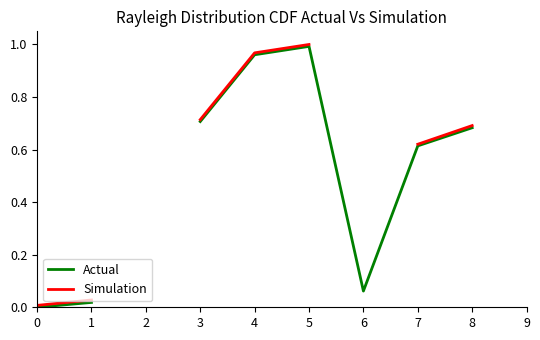

How many positive values does the Actual series have?

7